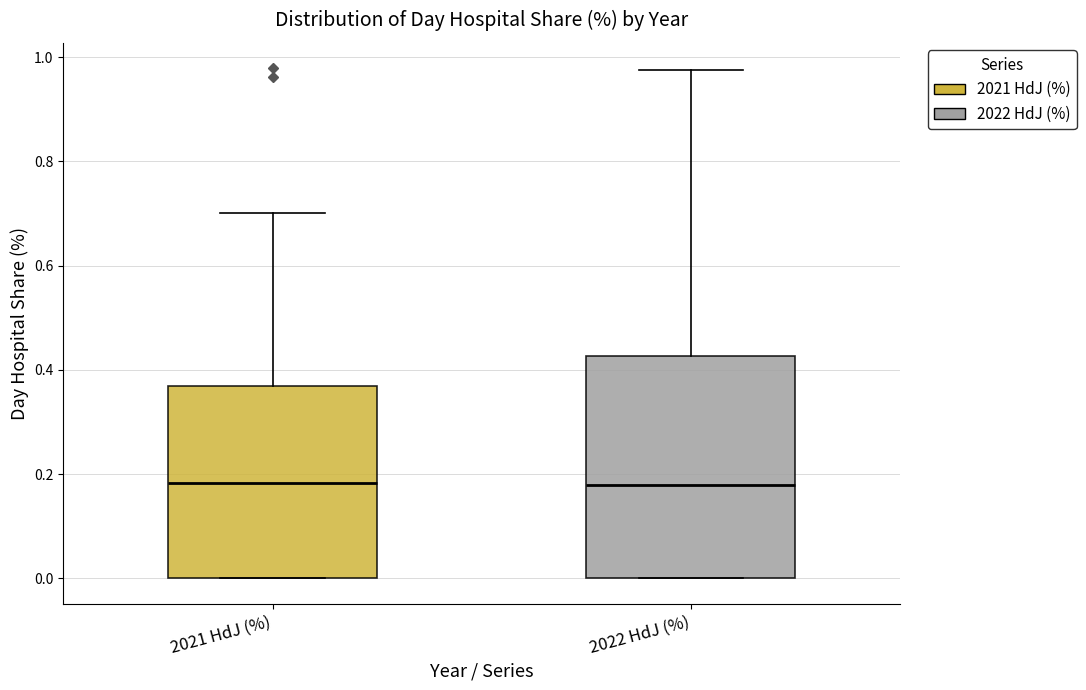

Where is the lower edge of the box for 2022 HdJ (%) on the y-axis? The values are not printed on the chart, so give them approximately, as read against the axis.

0.00